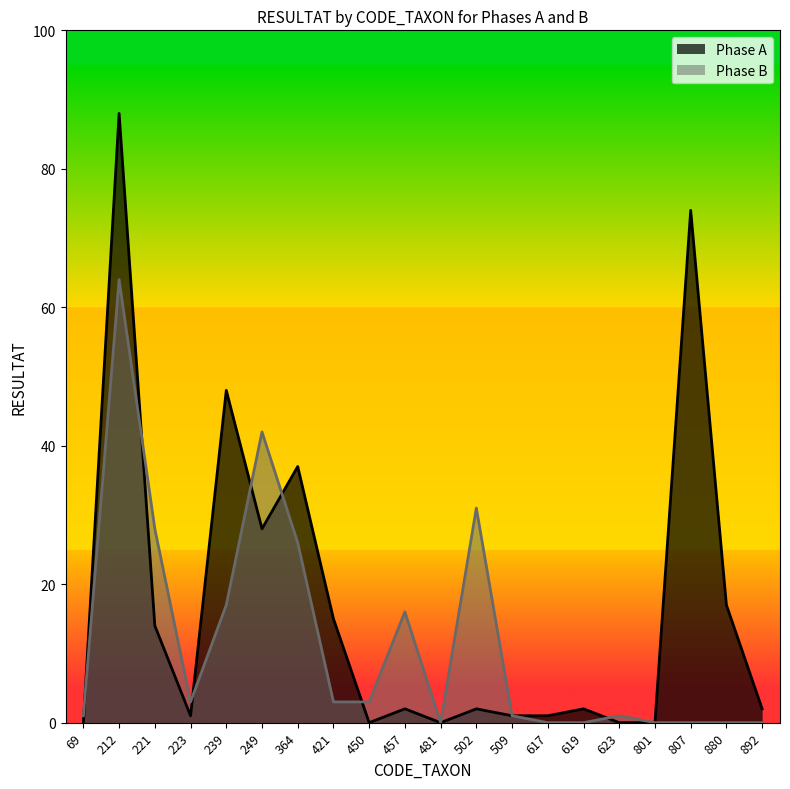

The Phase B series shows 0 at 481. True or false?

True